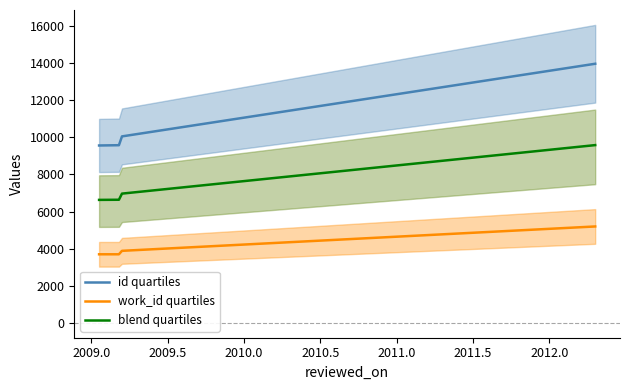

Reading left to right, what are all the values shown in this chart?

id quartiles: 9561.0	9576.0	10051.0	13967.0
work_id quartiles: 3695.0	3695.0	3881.0	5195.0
blend quartiles: 6628.0	6635.5	6966.0	9581.0